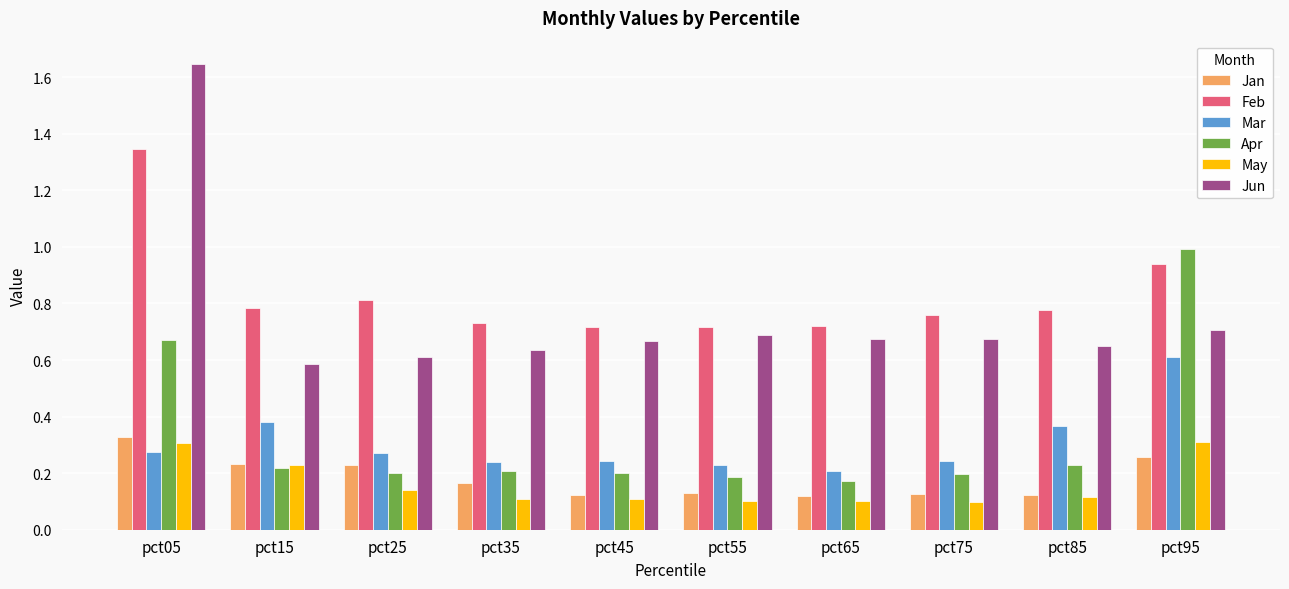

Which series has the largest total across all categories?

Feb